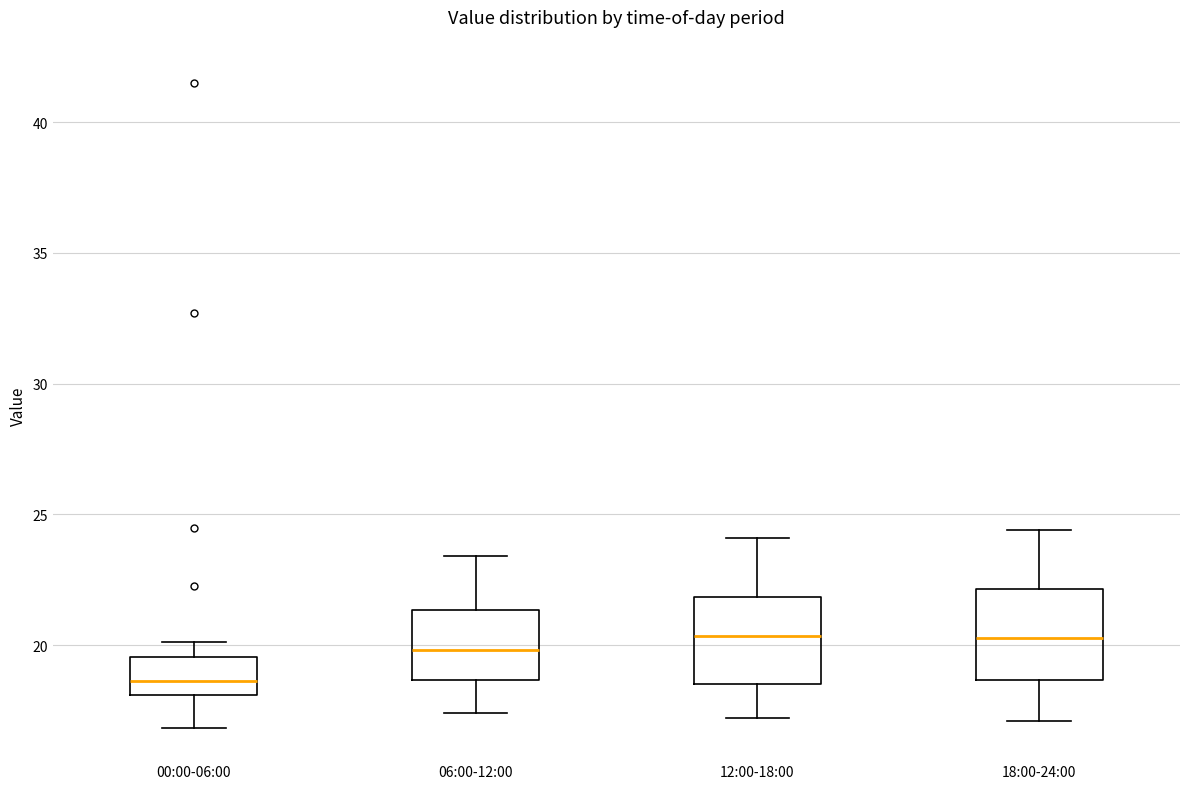

Reading left to right, read every box against the y-axis: the position of its median line, the range the box covers, and the ends of its whiskers. The values are not printed on the chart, so give them approximately, as read against the axis.

00:00-06:00: median 18.5, box 18.0 to 19.5, whiskers 17.0 to 20.0
06:00-12:00: median 20.0, box 18.5 to 21.5, whiskers 17.5 to 23.5
12:00-18:00: median 20.5, box 18.5 to 22.0, whiskers 17.0 to 24.0
18:00-24:00: median 20.5, box 18.5 to 22.0, whiskers 17.0 to 24.5